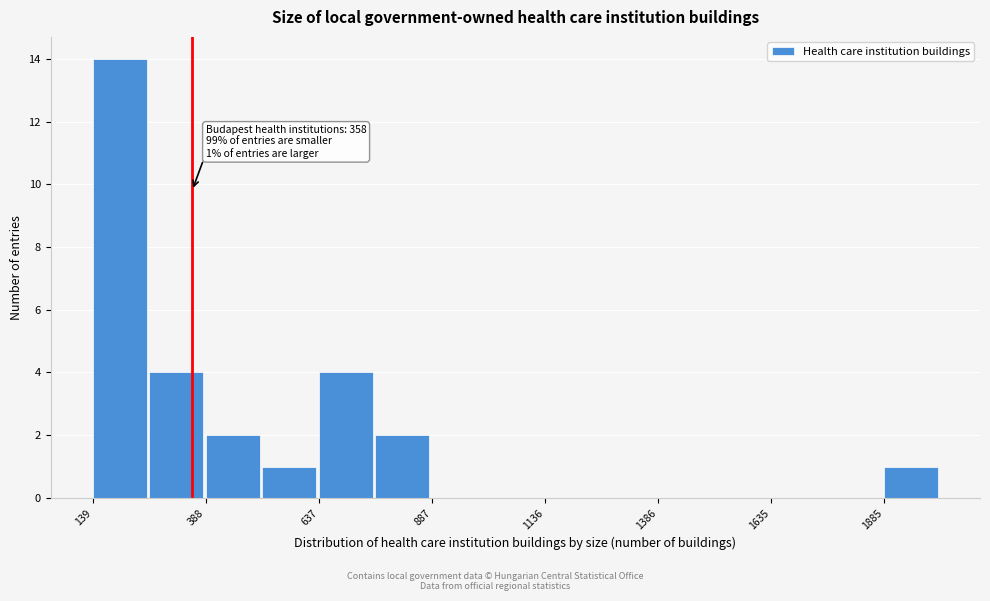

Around what value on the x-axis is the tallest bar? Give the approximate position of its centre, as read against the axis.

200